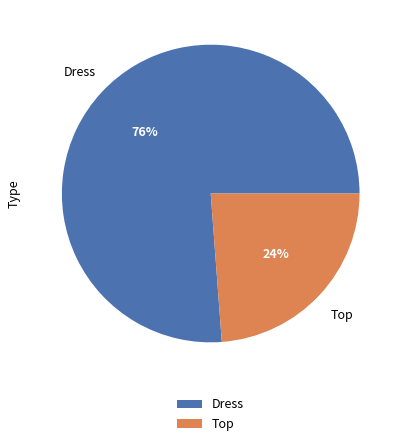

To the nearest percent, what is the difference between the largest and smallest slice percentages?

52%